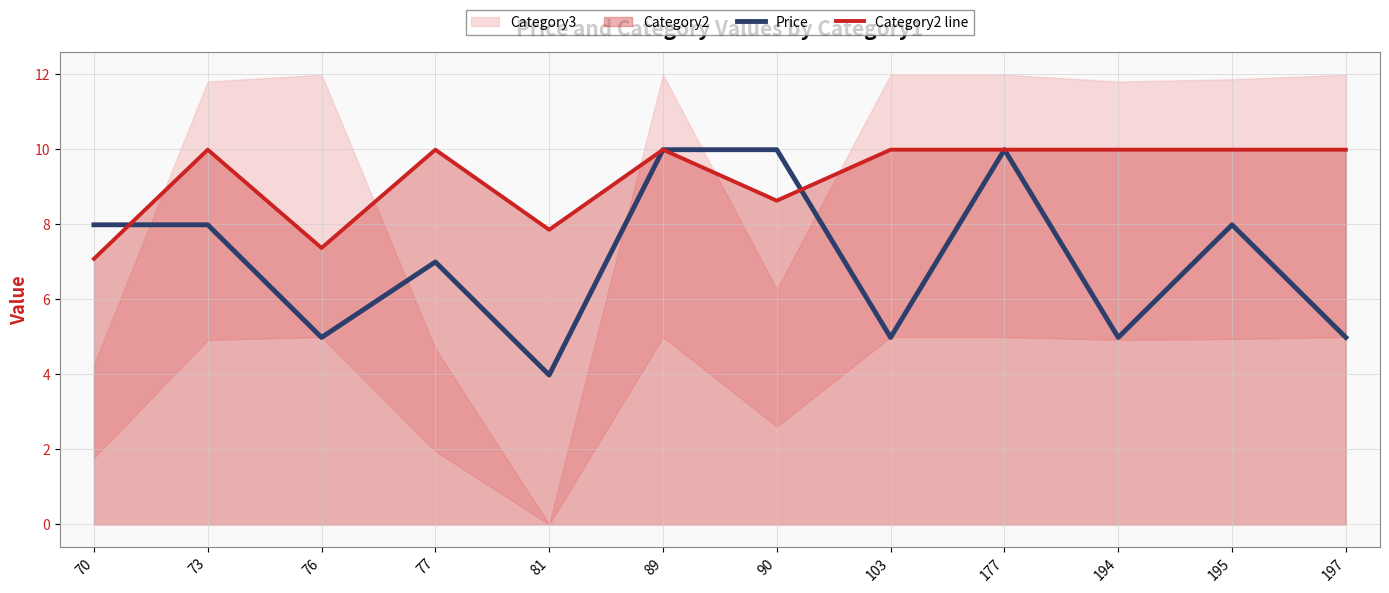

What is the difference between the second highest and minimum values in the Price series?

6.0